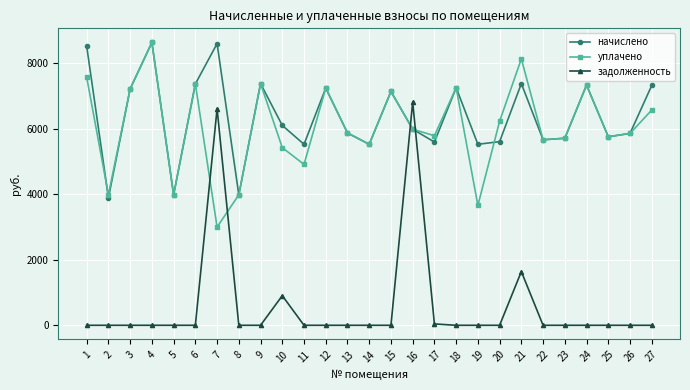

Between which two adjacent categories do начислено and уплачено first intersect?

1 and 2